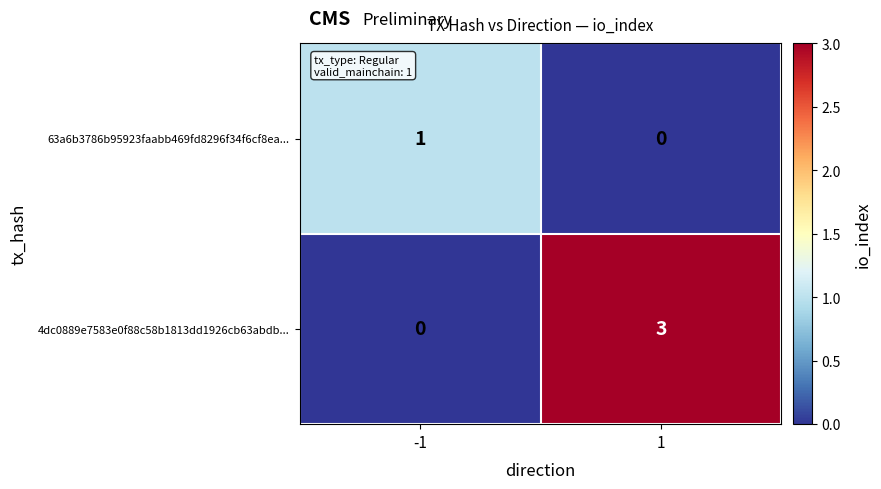

True or false: 63a6b3786b95923faabb469fd8296f34f6cf8ea... has a value of 2 at -1.

False